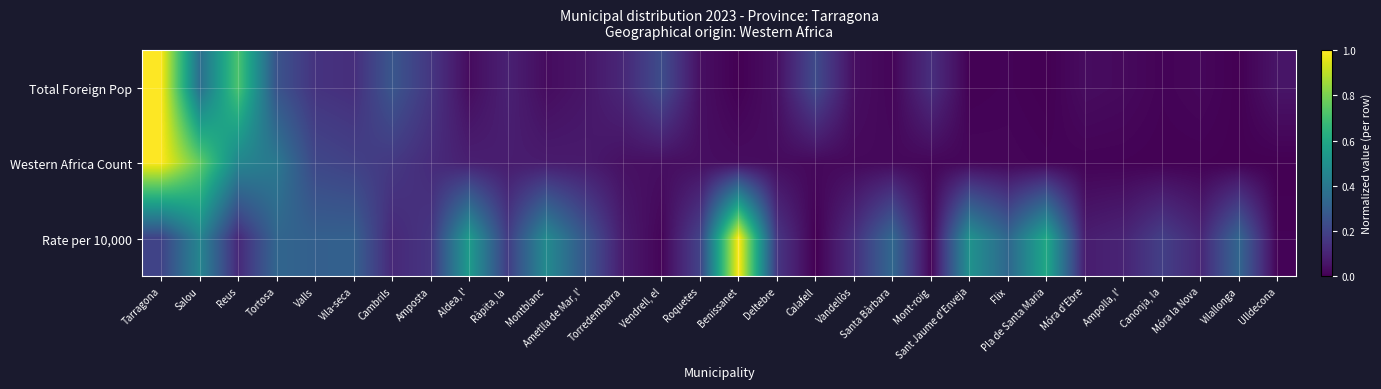

Reading left to right, list all the values displayed in this chart.

Total Foreign Pop: Tarragona=1.0	Salou=0.4	Reus=0.7	Tortosa=0.3	Valls=0.1	Vila-seca=0.1	Cambrils=0.3	Amposta=0.2	Aldea, l'=0.0	Ràpita, la=0.1	Montblanc=0.0	Ametlla de Mar, l'=0.1	Torredembarra=0.1	Vendrell, el=0.2	Roquetes=0.0	Benissanet=0.0	Deltebre=0.0	Calafell=0.2	Vandellòs=0.0	Santa Bàrbara=0.0	Mont-roig=0.1	Sant Jaume d'Enveja=0.0	Flix=0.0	Pla de Santa Maria=0.0	Móra d'Ebre=0.0	Ampolla, l'=0.0	Canonja, la=0.0	Móra la Nova=0.0	Vilallonga=0.0	Ulldecona=0.1
Western Africa Count: Tarragona=1.0	Salou=0.8	Reus=0.5	Tortosa=0.4	Valls=0.2	Vila-seca=0.2	Cambrils=0.2	Amposta=0.1	Aldea, l'=0.1	Ràpita, la=0.1	Montblanc=0.1	Ametlla de Mar, l'=0.1	Torredembarra=0.0	Vendrell, el=0.0	Roquetes=0.0	Benissanet=0.0	Deltebre=0.0	Calafell=0.0	Vandellòs=0.0	Santa Bàrbara=0.0	Mont-roig=0.0	Sant Jaume d'Enveja=0.0	Flix=0.0	Pla de Santa Maria=0.0	Móra d'Ebre=0.0	Ampolla, l'=0.0	Canonja, la=0.0	Móra la Nova=0.0	Vilallonga=0.0	Ulldecona=0.0
Rate per 10,000: Tarragona=0.2	Salou=0.5	Reus=0.1	Tortosa=0.3	Valls=0.3	Vila-seca=0.3	Cambrils=0.1	Amposta=0.2	Aldea, l'=0.5	Ràpita, la=0.2	Montblanc=0.5	Ametlla de Mar, l'=0.3	Torredembarra=0.1	Vendrell, el=0.0	Roquetes=0.2	Benissanet=1.0	Deltebre=0.2	Calafell=0.0	Vandellòs=0.1	Santa Bàrbara=0.3	Mont-roig=0.0	Sant Jaume d'Enveja=0.5	Flix=0.3	Pla de Santa Maria=0.6	Móra d'Ebre=0.1	Ampolla, l'=0.1	Canonja, la=0.2	Móra la Nova=0.1	Vilallonga=0.3	Ulldecona=0.0